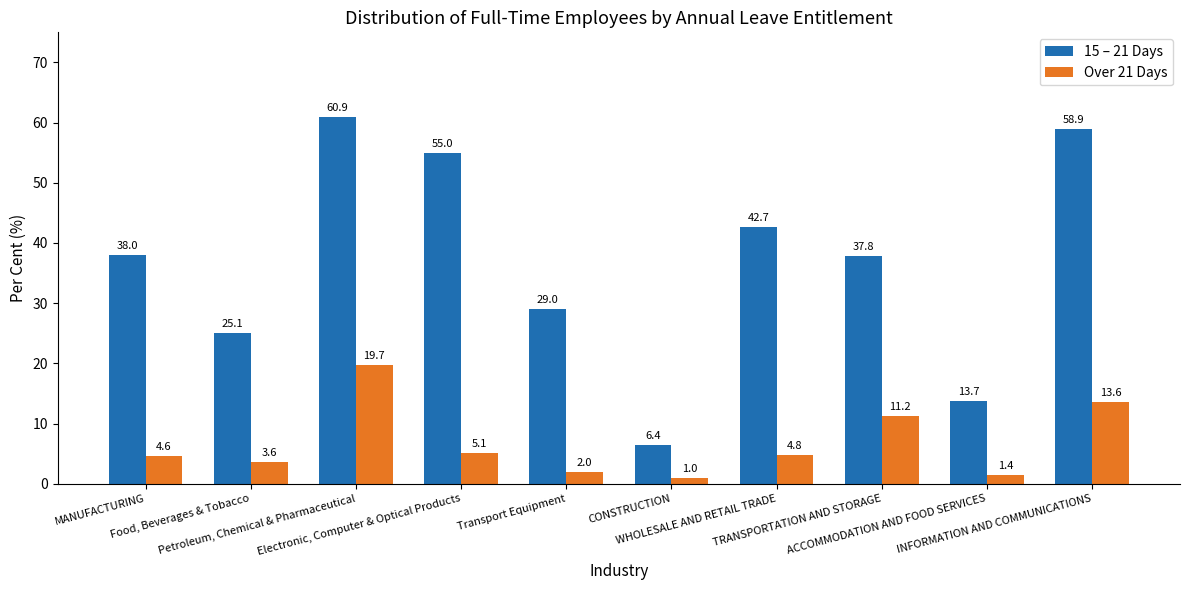

At which label does Over 21 Days first exceed 4?

MANUFACTURING